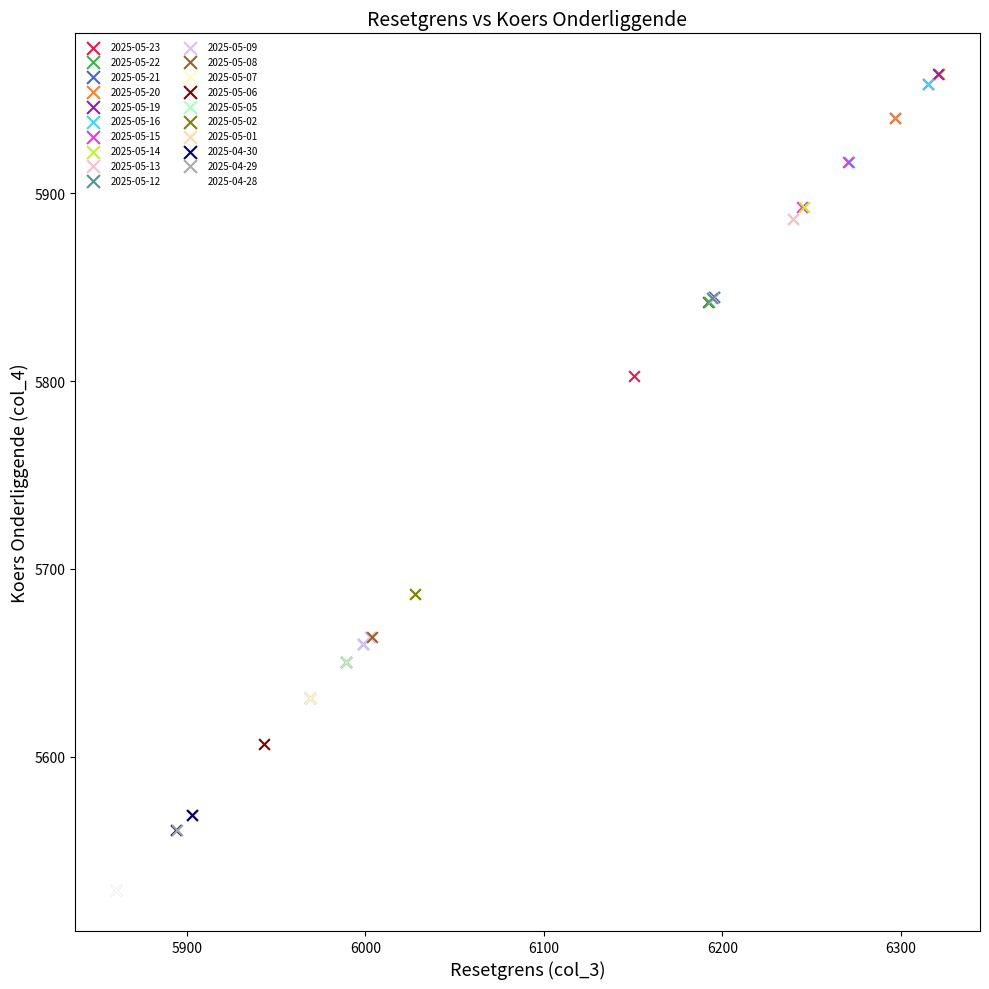

What are all the series names shown in the legend?

2025-05-23, 2025-05-22, 2025-05-21, 2025-05-20, 2025-05-19, 2025-05-16, 2025-05-15, 2025-05-14, 2025-05-13, 2025-05-12, 2025-05-09, 2025-05-08, 2025-05-07, 2025-05-06, 2025-05-05, 2025-05-02, 2025-05-01, 2025-04-30, 2025-04-29, 2025-04-28